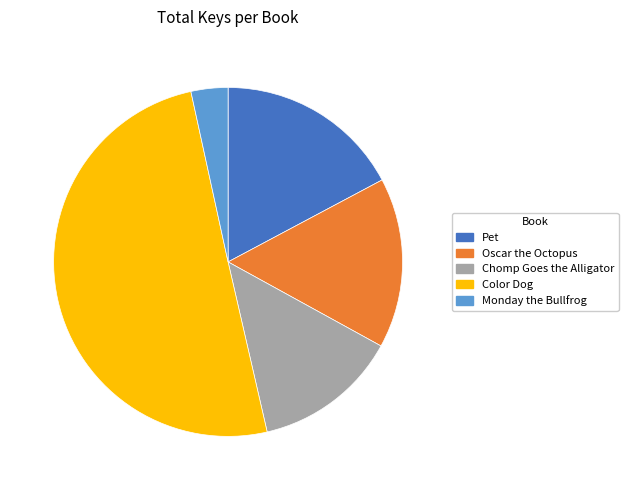

Is the sum of Oscar the Octopus and Color Dog greater than half?

Yes